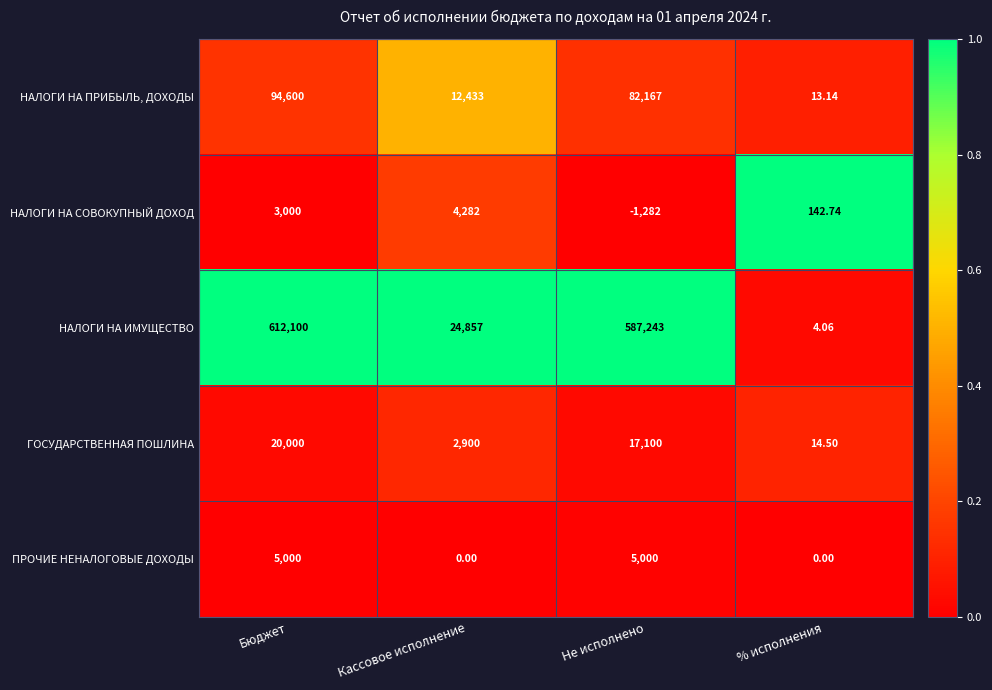

At which category is the sum across all series the highest?

Бюджет